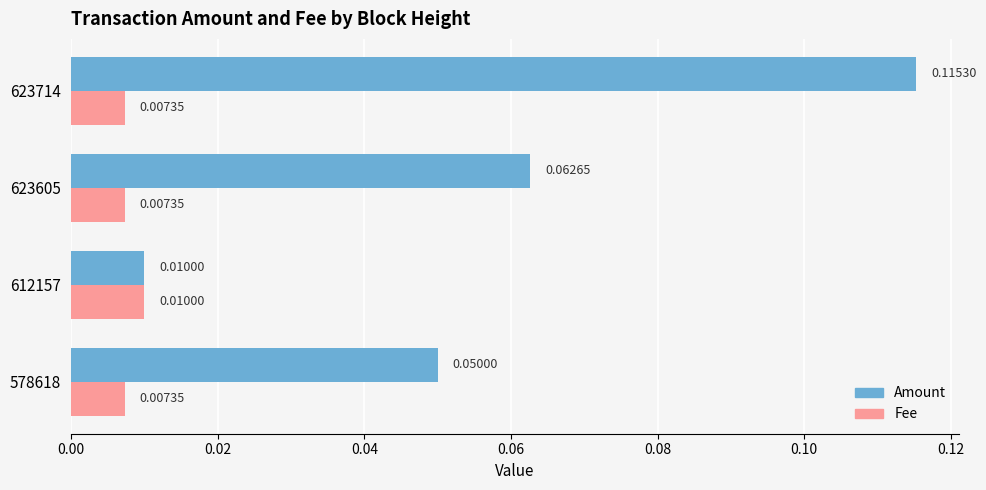

Which series has the largest range (max minus min)?

Amount